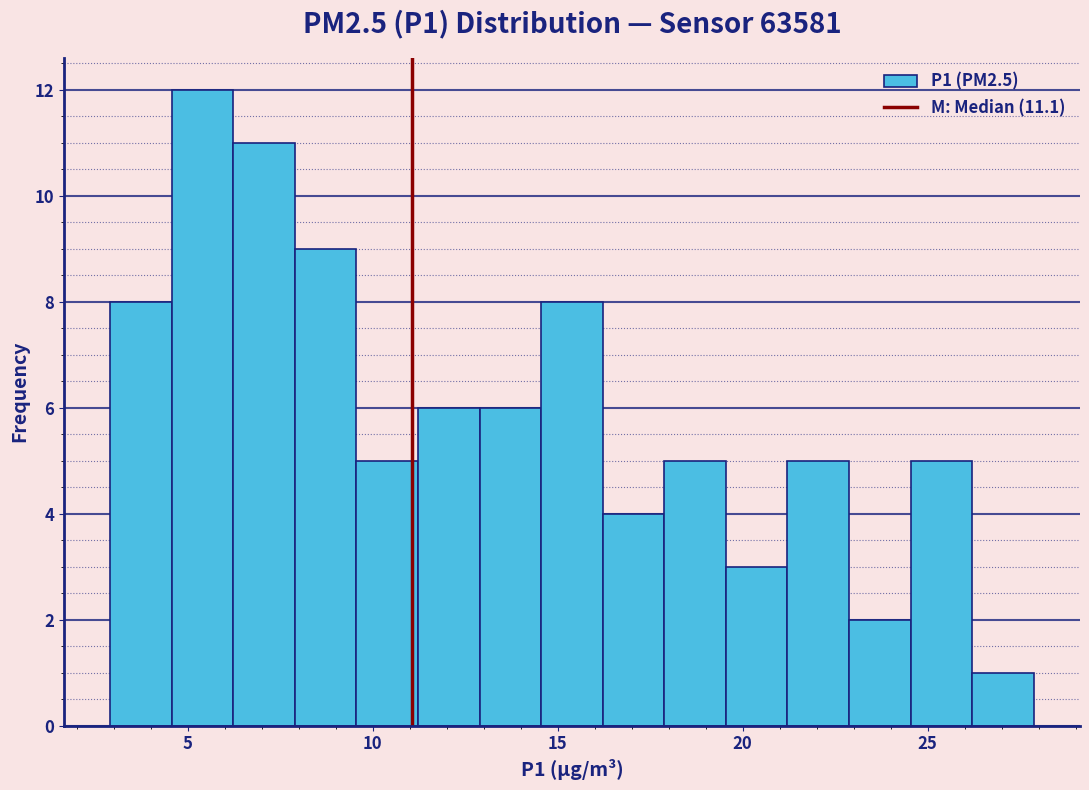

Read against the x-axis, roughly where is the centre of the tallest bar?

5.5